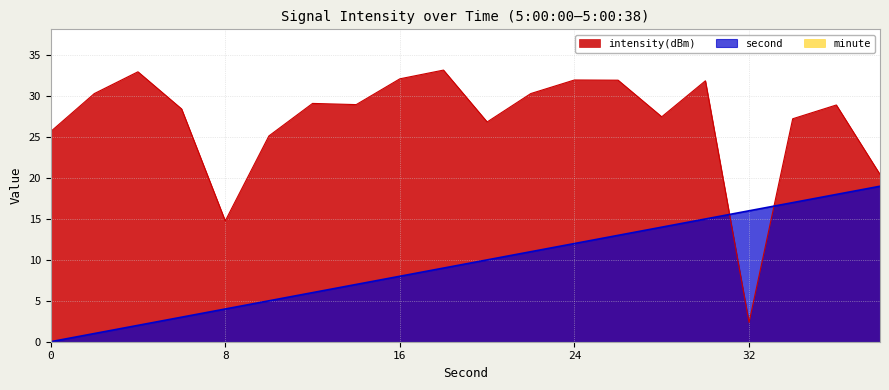

Does the chart have visible grid lines?

Yes